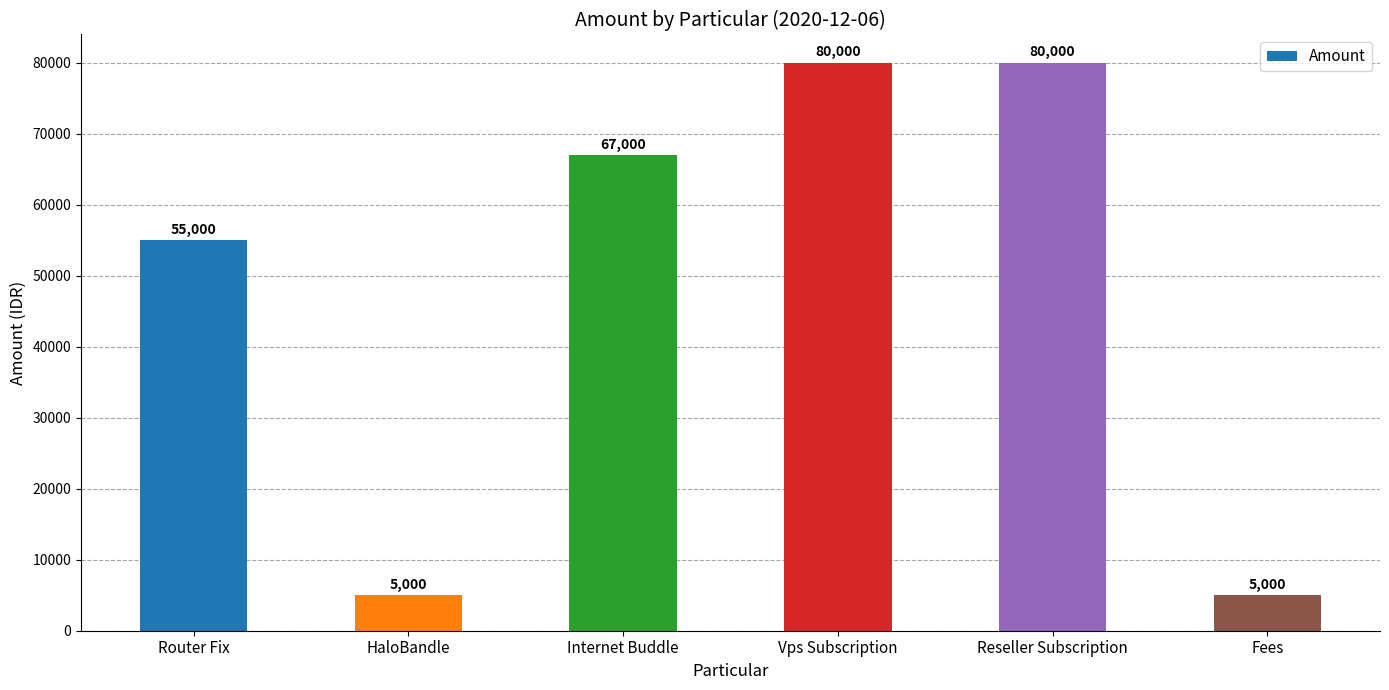

What is the label of the 4th bar from the left?

Vps Subscription